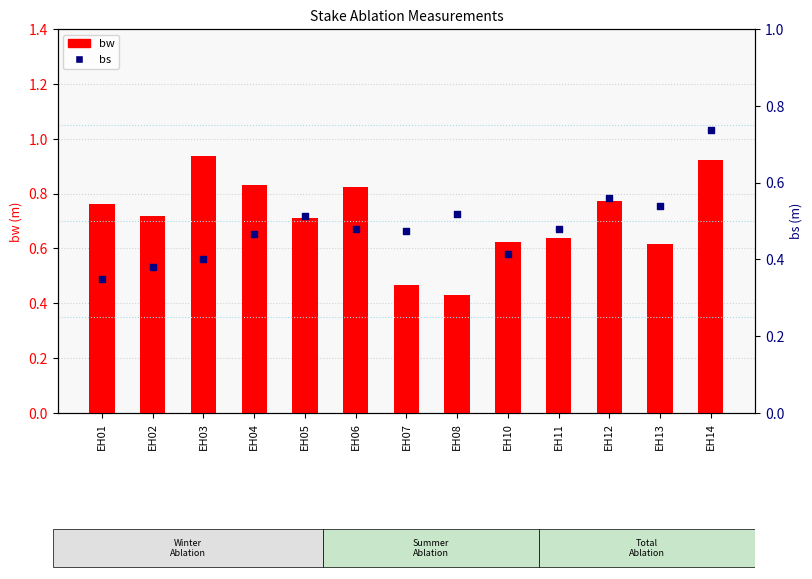

Which series reaches the minimum Y coordinate?

bs